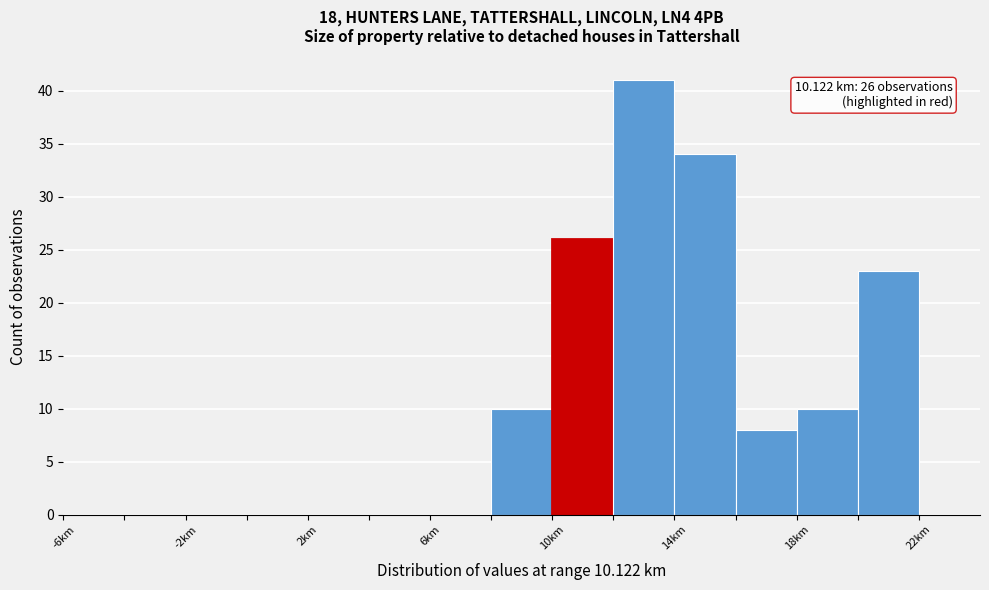

Which range on the x-axis has the tallest bar?

12 to 14